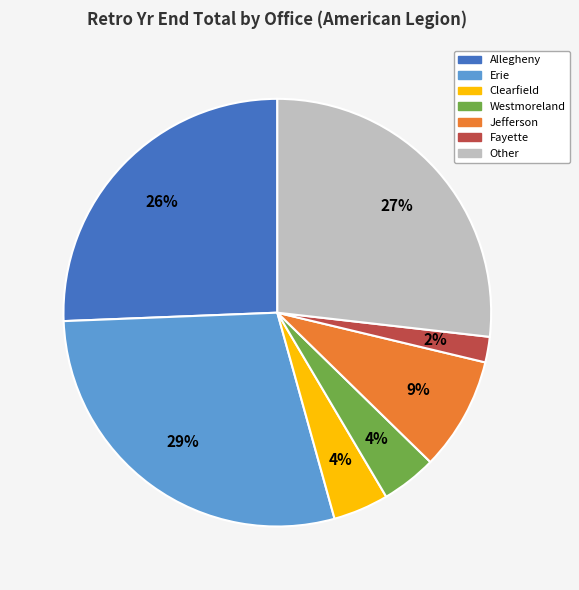

The Westmoreland slice represents 19% of the pie. True or false?

False